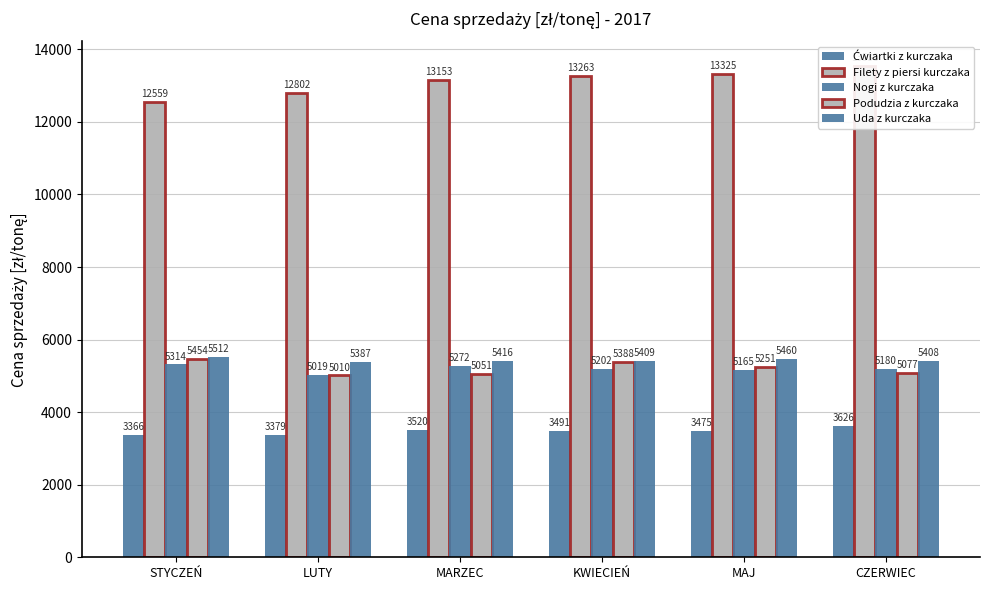

Rank the series at KWIECIEŃ from highest to lowest value.

Filety z piersi kurczaka, Uda z kurczaka, Podudzia z kurczaka, Nogi z kurczaka, Ćwiartki z kurczaka